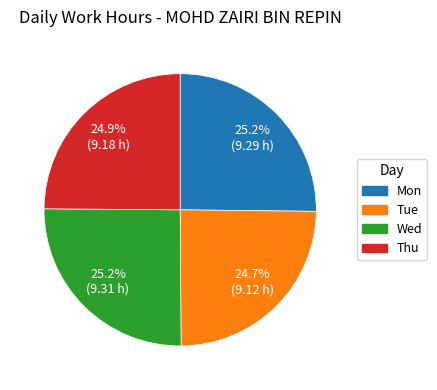

What is the ratio of the value at Thu to the value at Tue?

1.0